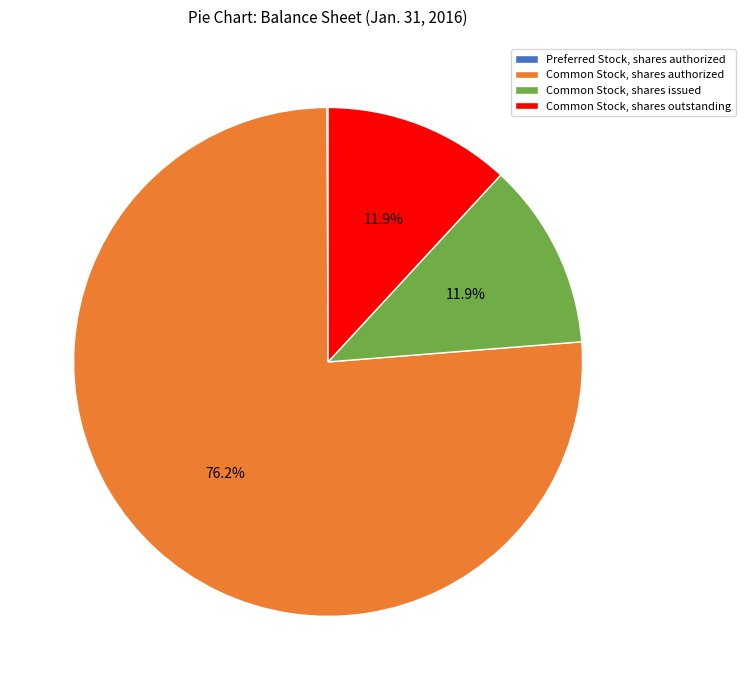

Is there any slice that represents more than half of the pie?

Yes